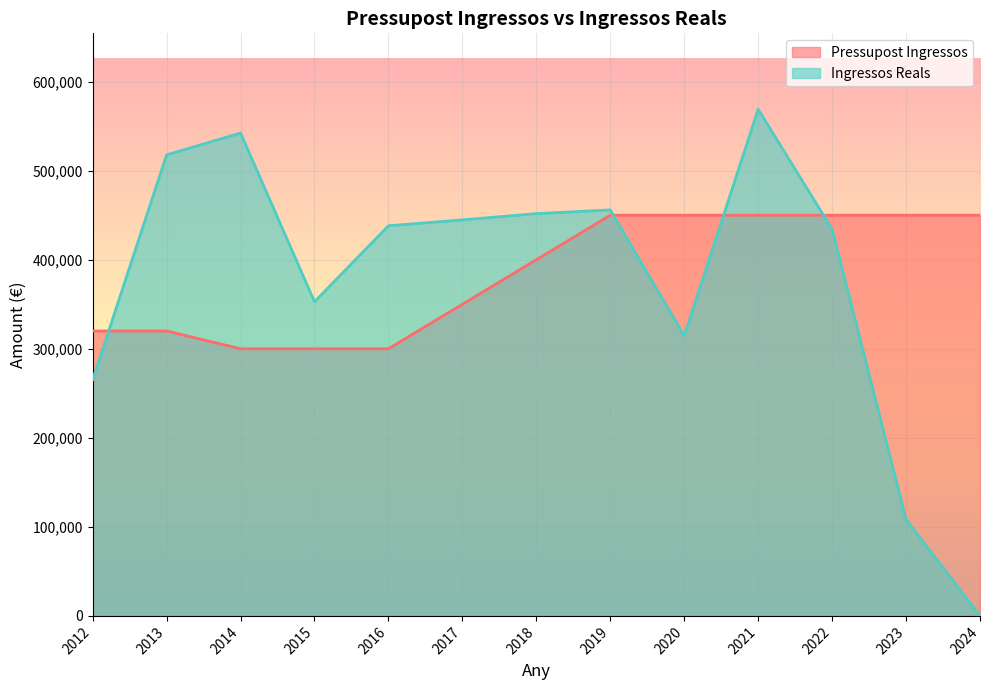

How many series are shown in this chart?

2